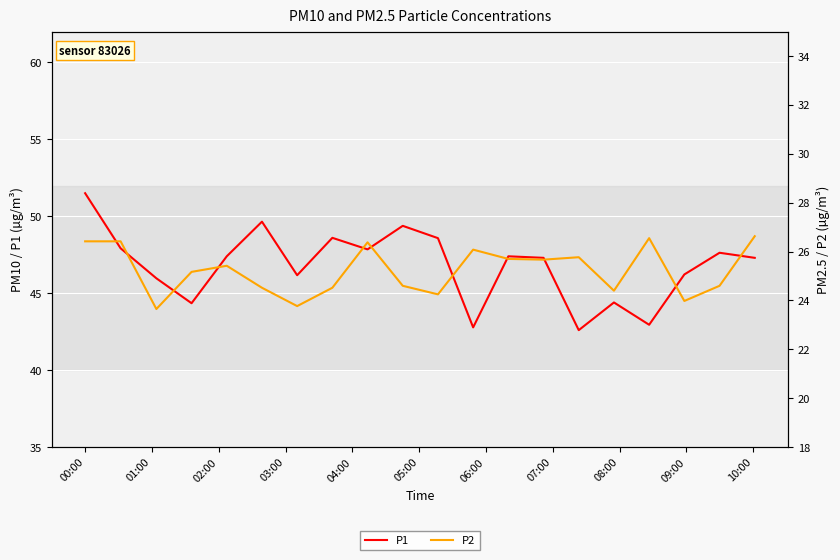

How many lines are shown in the chart?

2